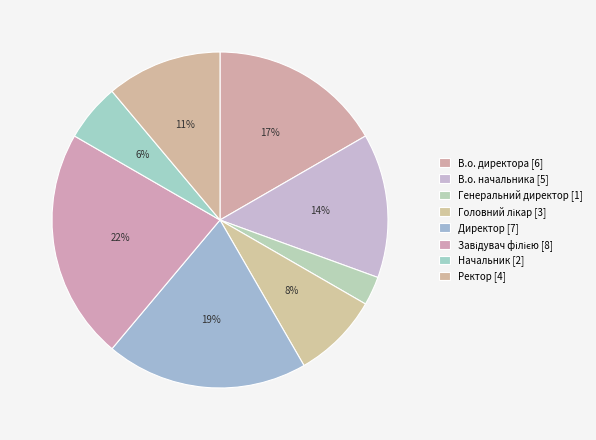

Is В.о. директора the majority of the pie?

No